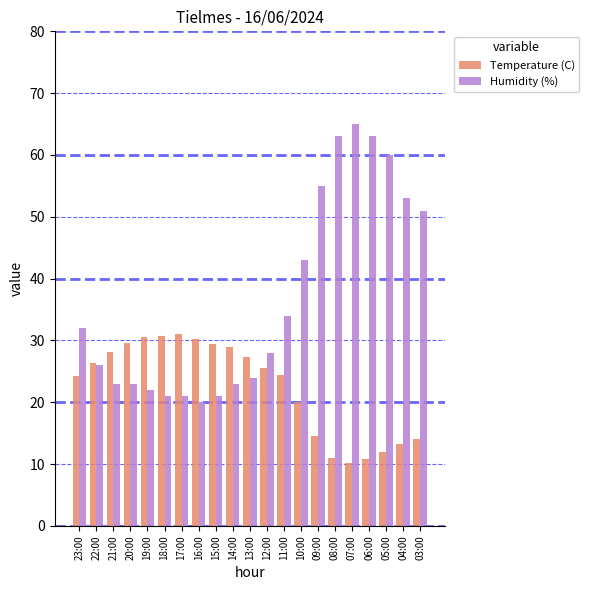

Which series has the largest total across all categories?

Humidity (%)